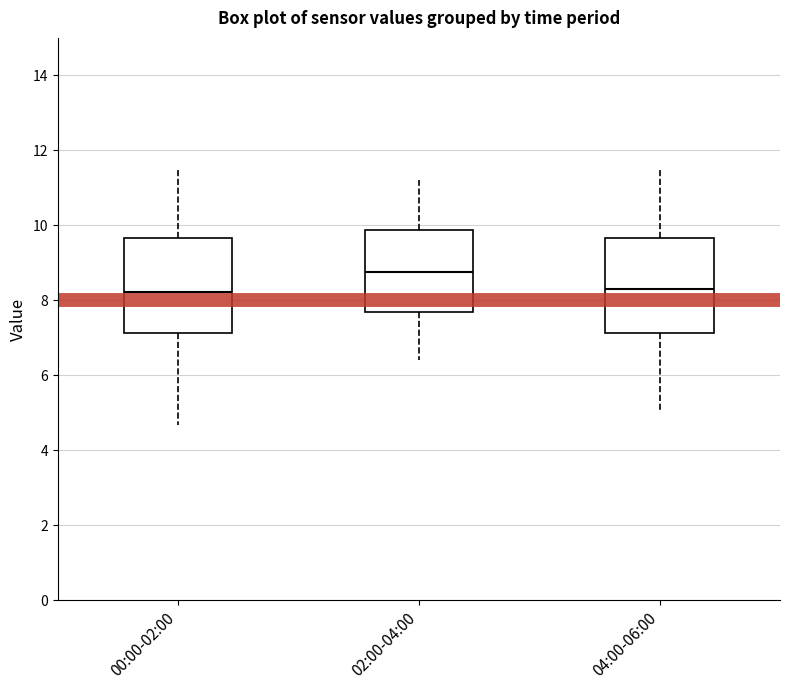

Reading left to right, read every box against the y-axis: the position of its median line, the range the box covers, and the ends of its whiskers. The values are not printed on the chart, so give them approximately, as read against the axis.

00:00-02:00: median 8.2, box 7.2 to 9.6, whiskers 4.6 to 11.6
02:00-04:00: median 8.8, box 7.6 to 9.8, whiskers 6.4 to 11.2
04:00-06:00: median 8.4, box 7.2 to 9.6, whiskers 5.0 to 11.6